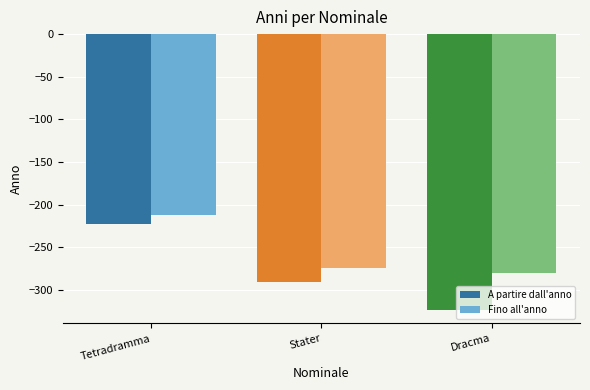

What is the sum of all A partire dall'anno values?

-836.7